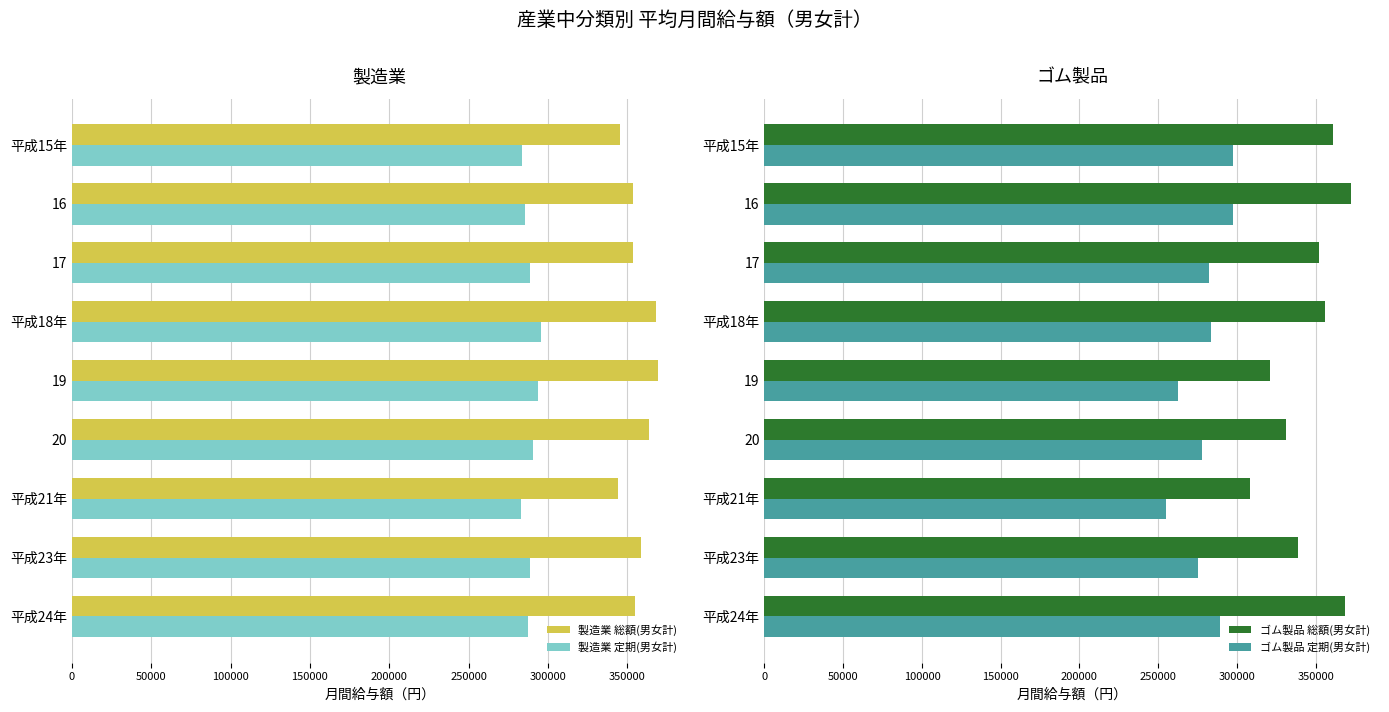

Rank the series by their maximum value, from lowest to highest.

製造業 定期(男女計), ゴム製品 定期(男女計), 製造業 総額(男女計), ゴム製品 総額(男女計)